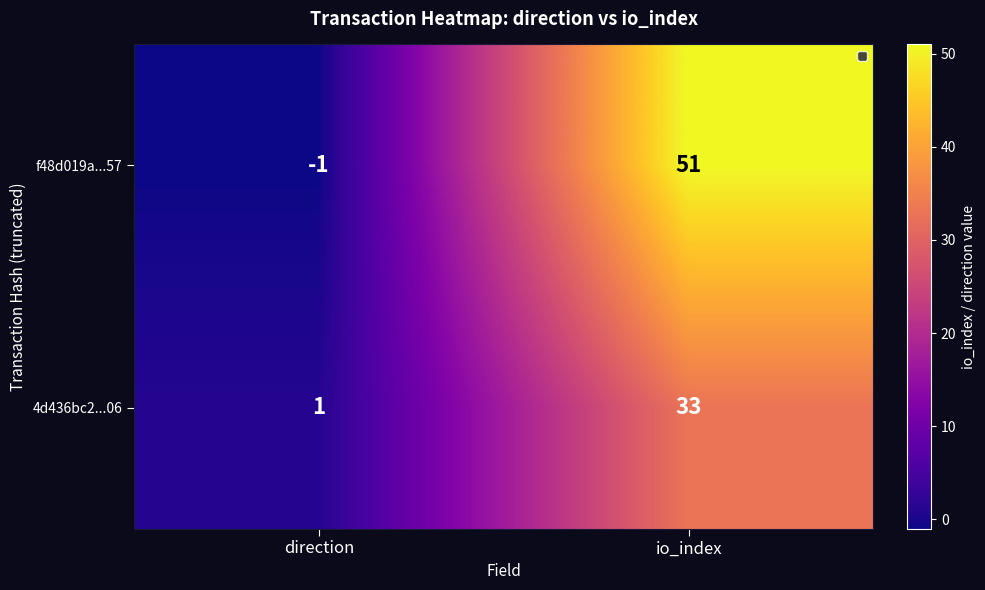

What is the minimum value shown in the chart?

-1